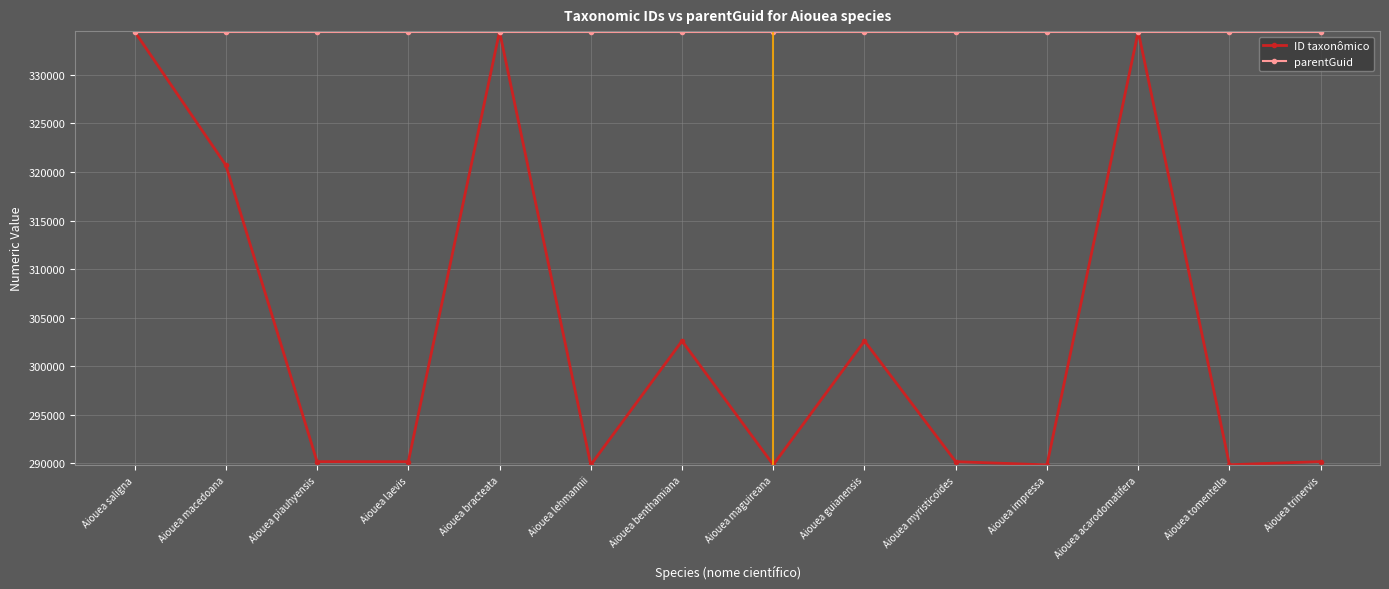

Rank the series at Aiouea myristicoides from highest to lowest value.

parentGuid, ID taxonômico